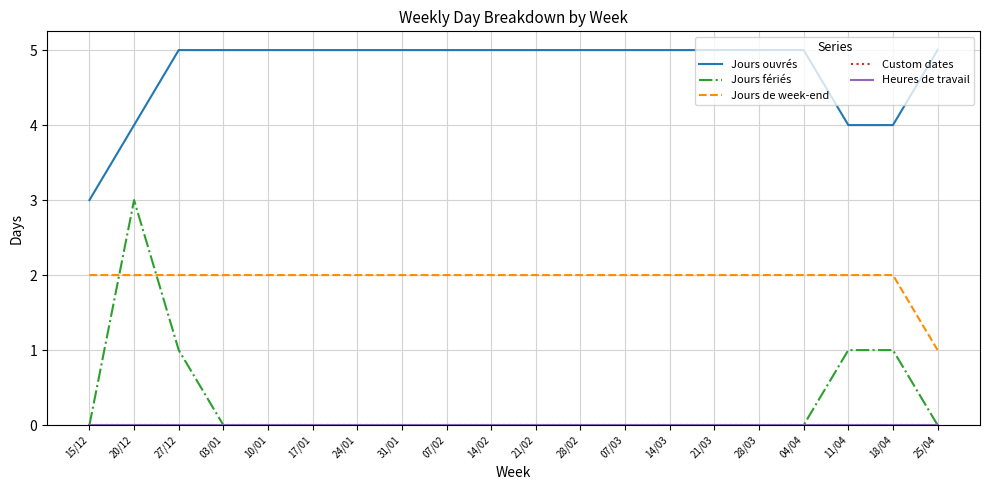

At which category is the sum across all series the highest?

20/12